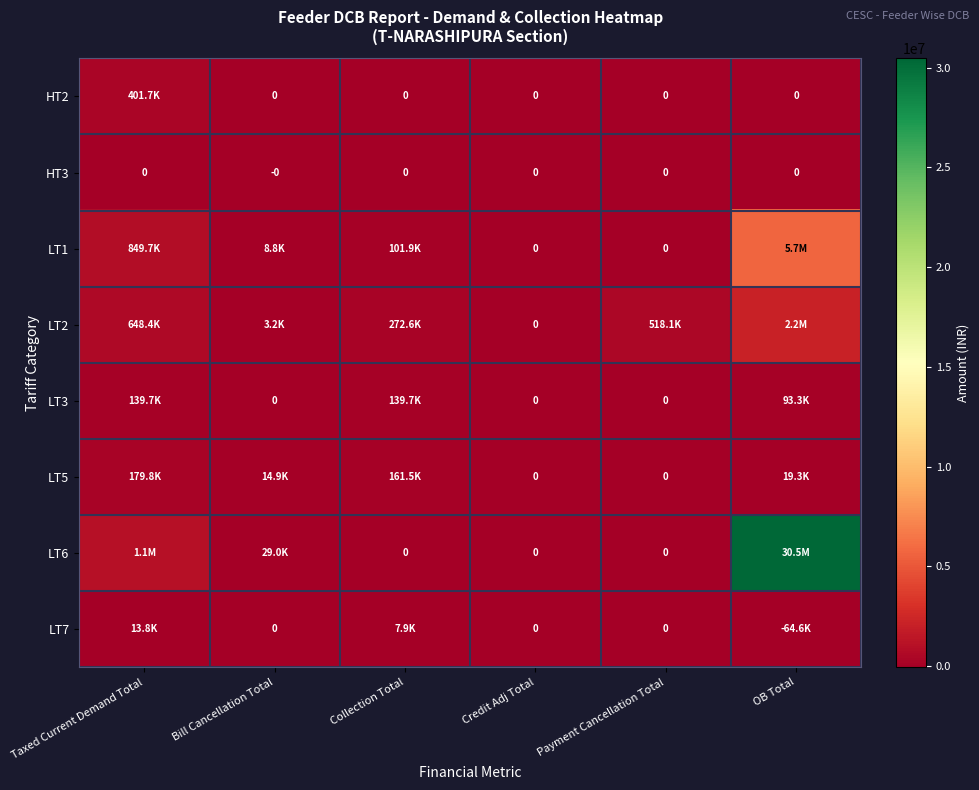

Between Bill Cancellation Total and Credit Adj Total, which is larger?

Bill Cancellation Total